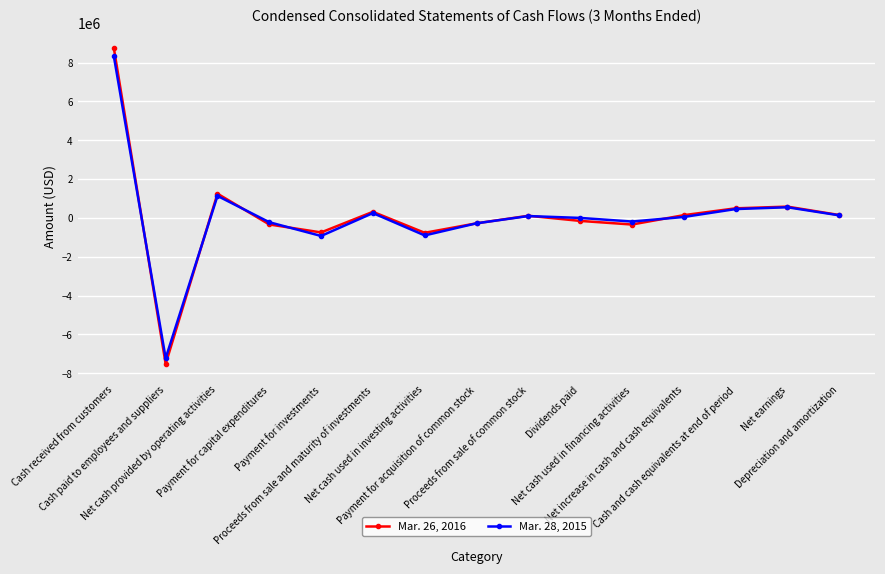

At which category is the sum across all series the highest?

Cash received from customers